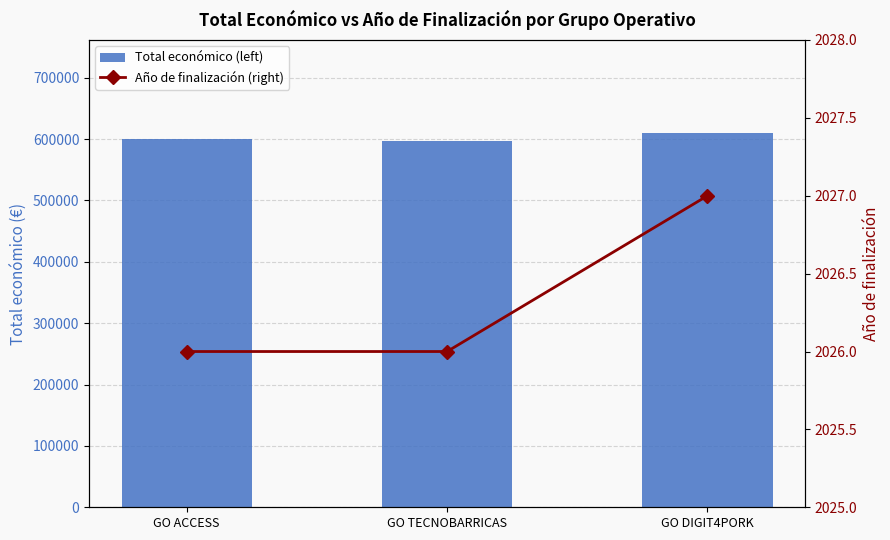

What is the label of the 1st bar from the right?

GO DIGIT4PORK